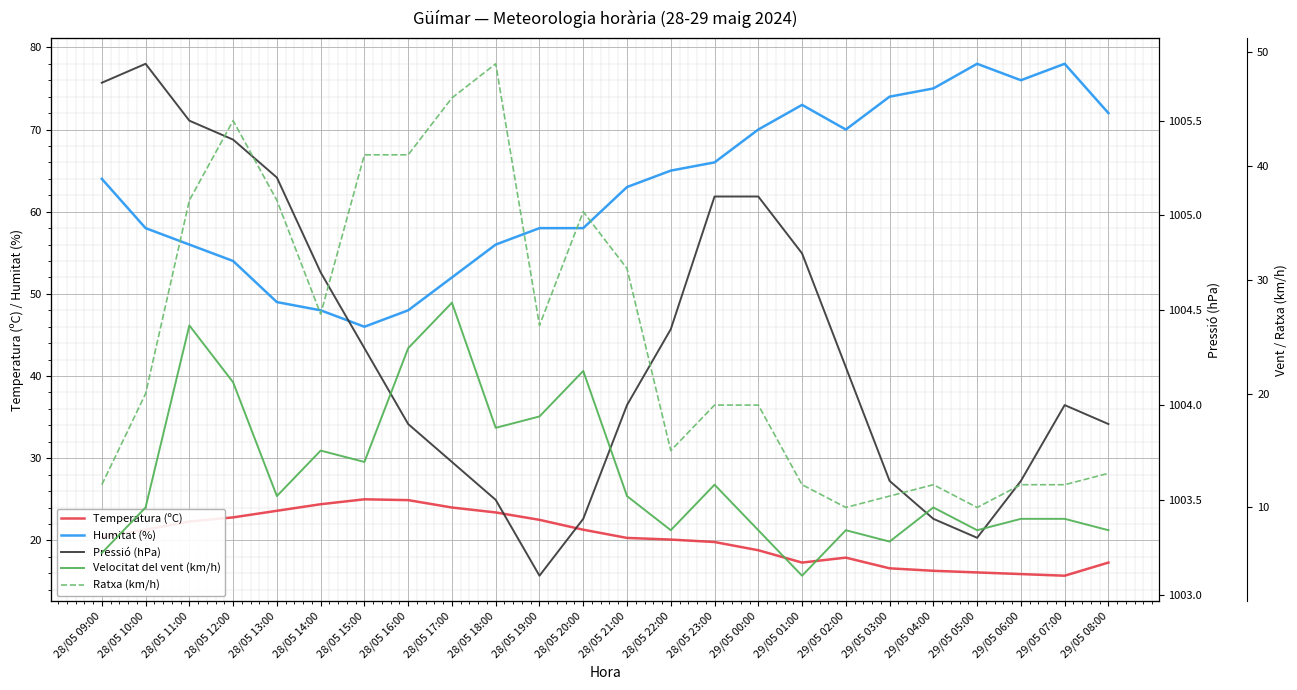

Is this an area chart (filled region under the line)?

No